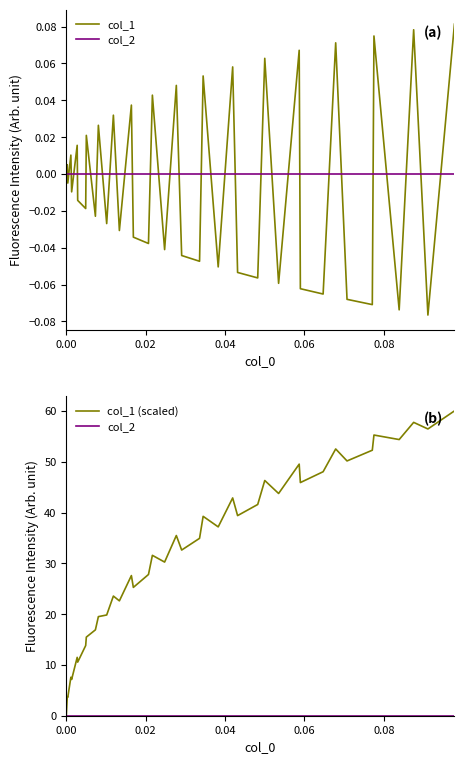

What are all the series names shown in the legend?

col_1, col_2, col_1 (scaled)